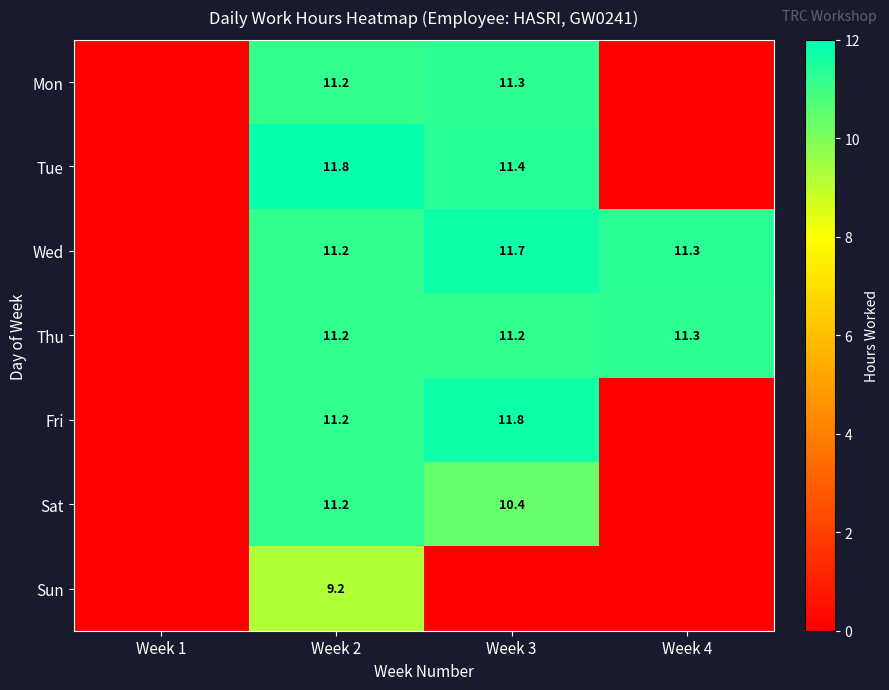

The Sun series shows 16.0 at Week 2. True or false?

False